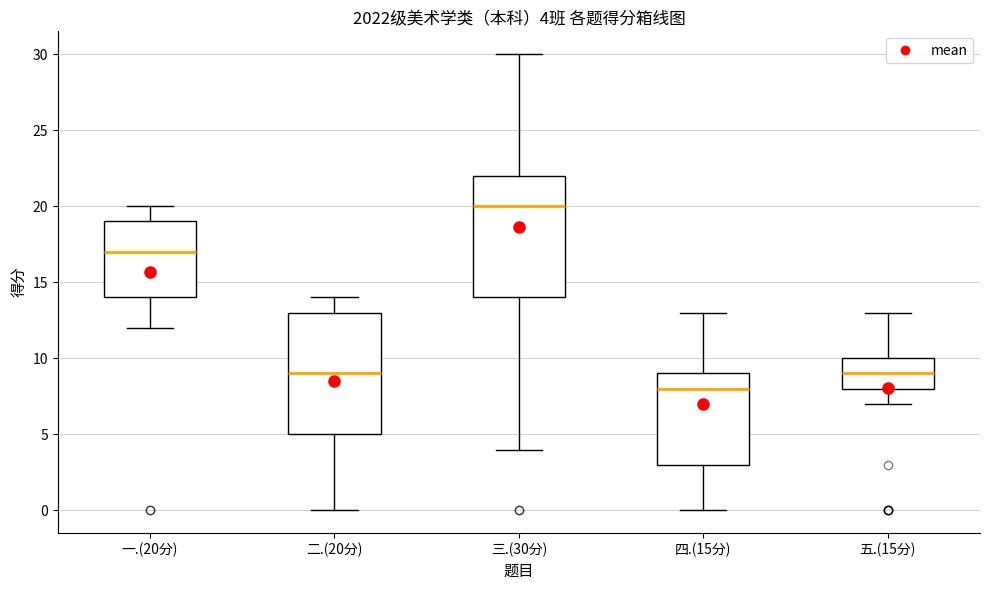

Which box's median line is the highest?

三.(30分)